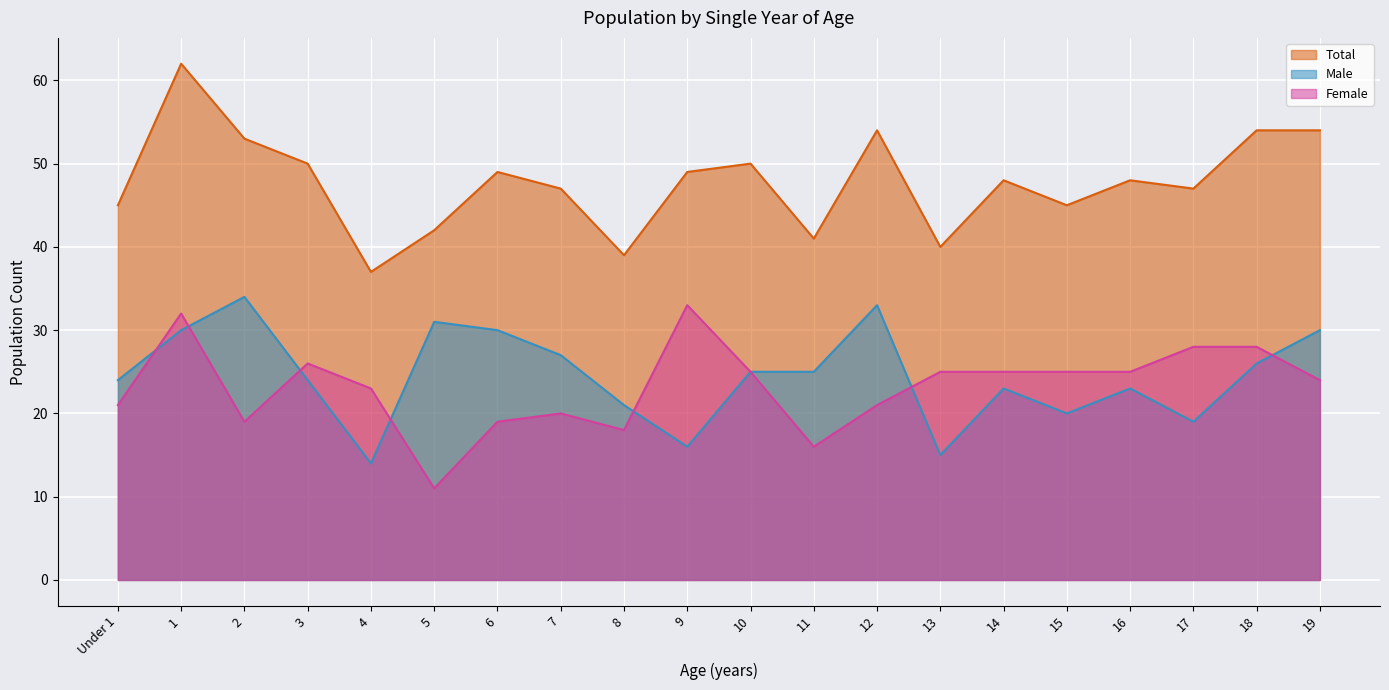

What is the sum of all Total values?

954